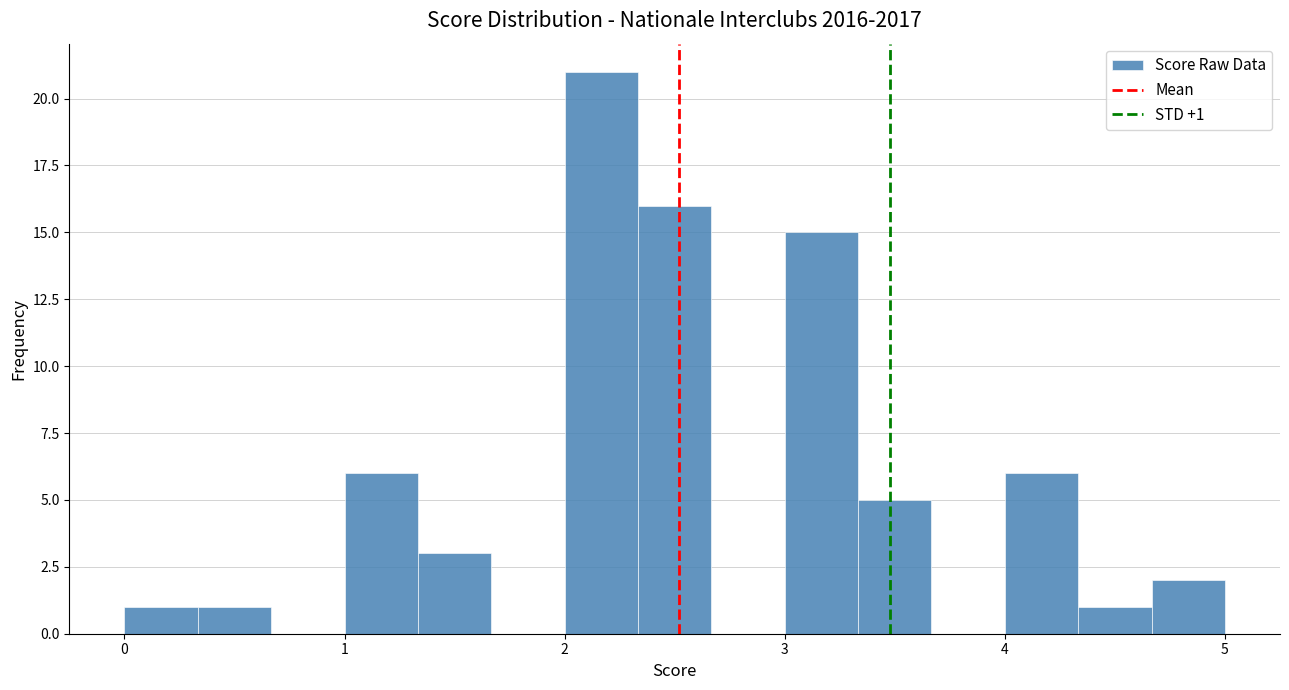

Around what value on the x-axis is the tallest bar? Give the approximate position of its centre, as read against the axis.

2.2